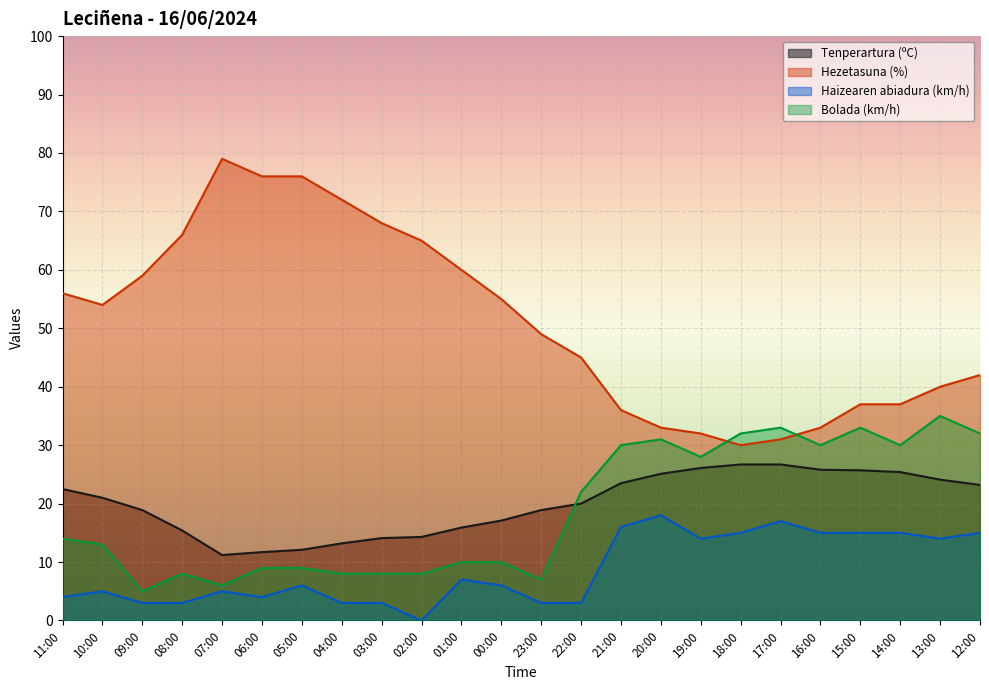

Which has a higher value, 19:00 or 04:00?

19:00